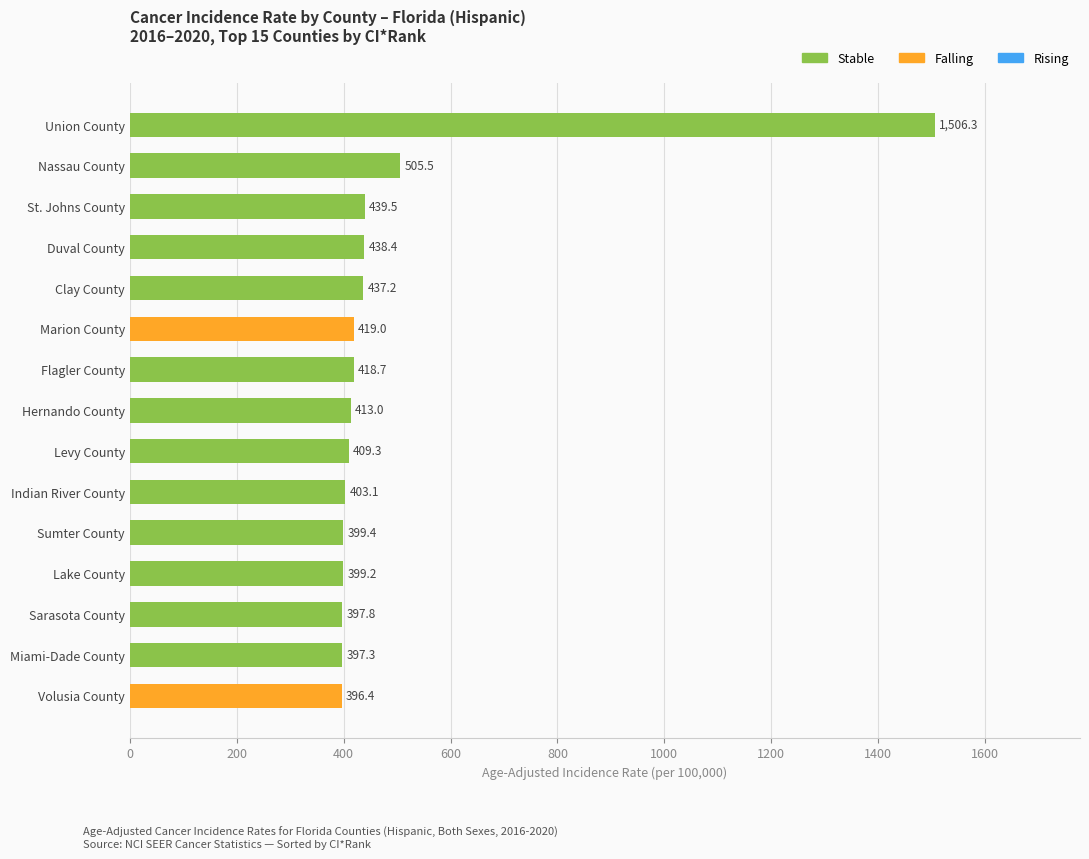

List the labels in order of value, smallest first.

Volusia County, Miami-Dade County, Sarasota County, Lake County, Sumter County, Indian River County, Levy County, Hernando County, Flagler County, Marion County, Clay County, Duval County, St. Johns County, Nassau County, Union County